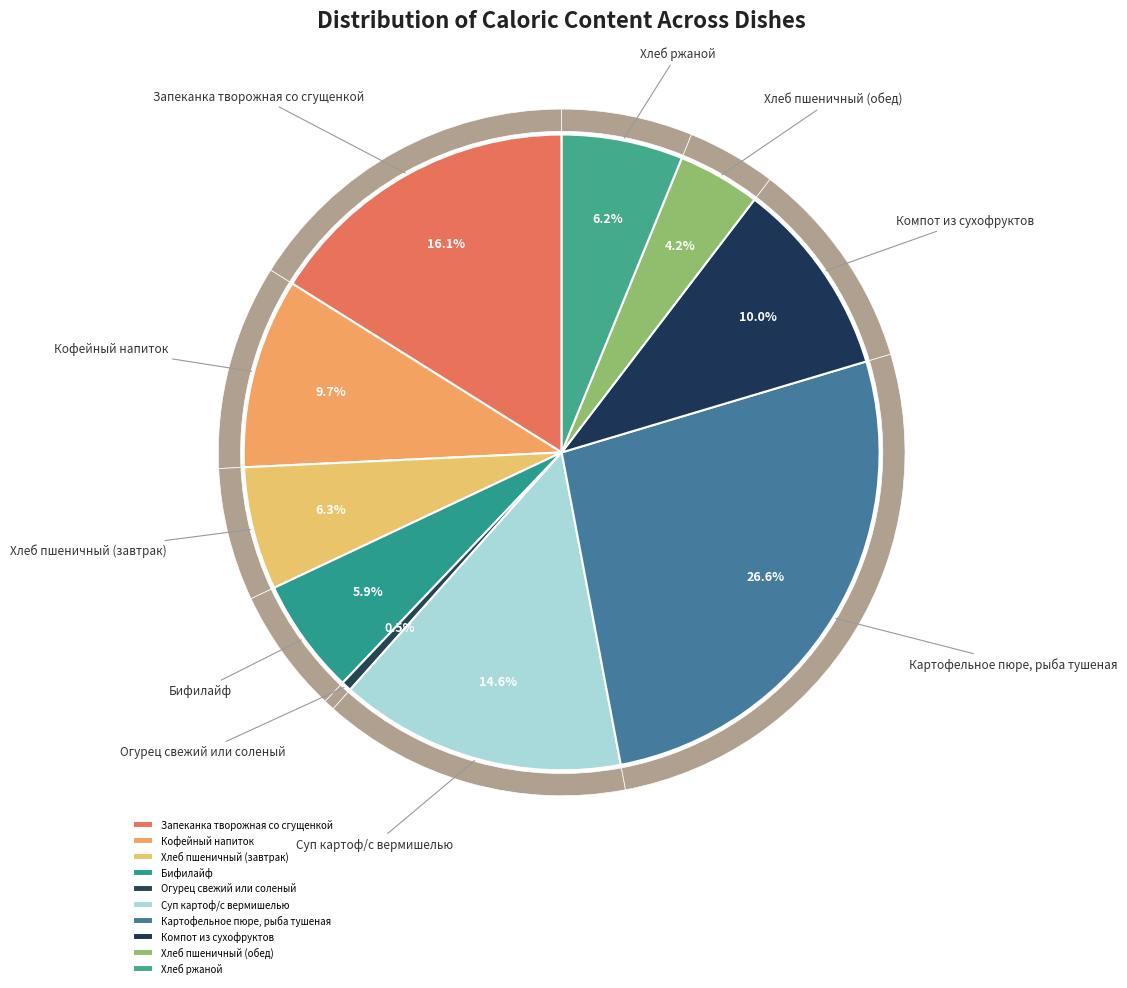

To the nearest percent, what is the combined percentage of Картофельное пюре, рыба тушеная and Огурец свежий или соленый?

27%